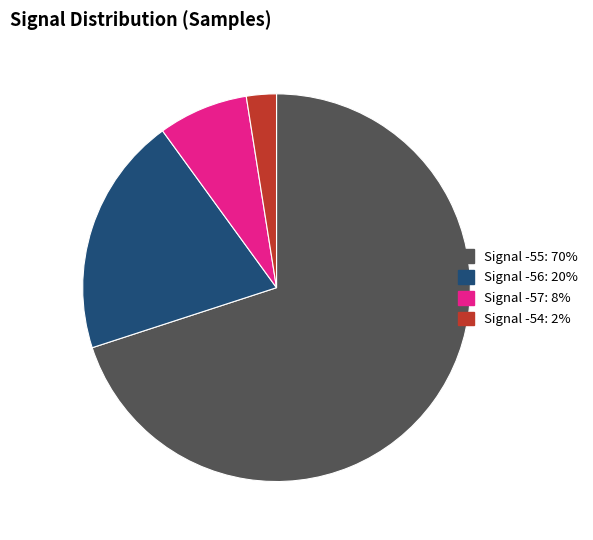

Is there a majority slice in this chart?

Yes